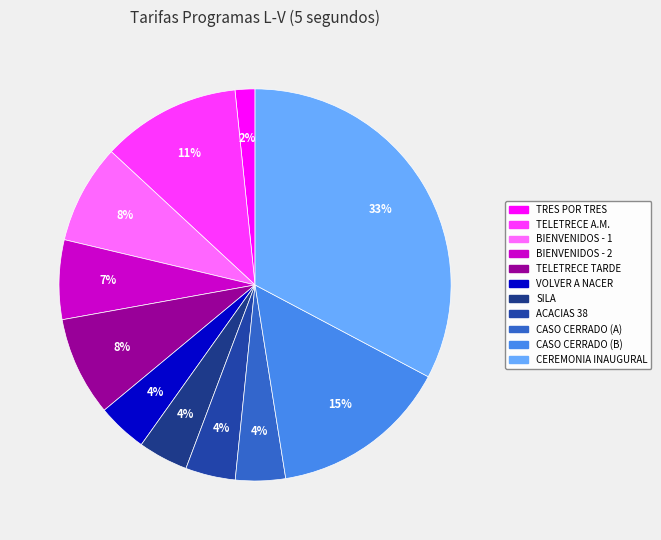

To the nearest percent, what portion does SILA represent?

4%